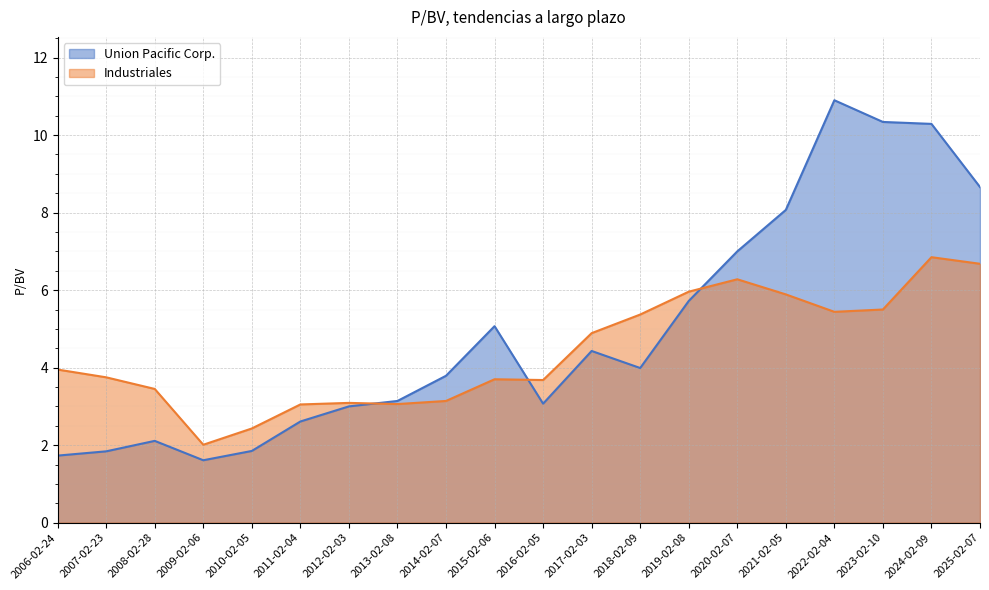

How many data points does each series have?

20